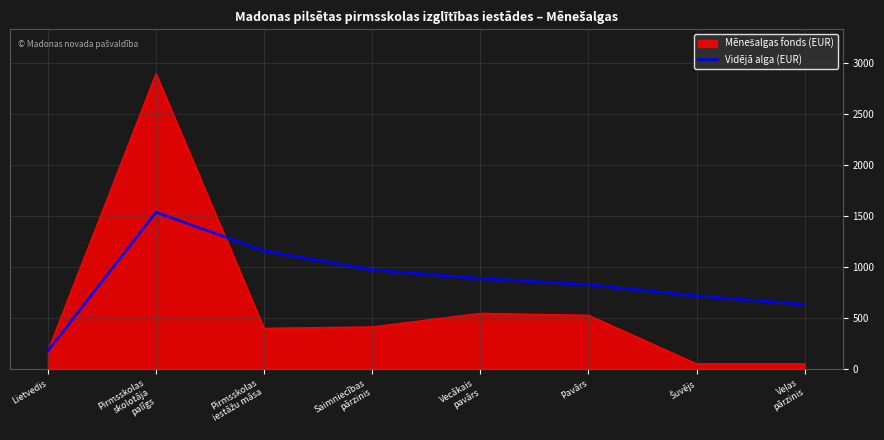

What is the difference between the highest and lowest values at Pavārs?

299.8